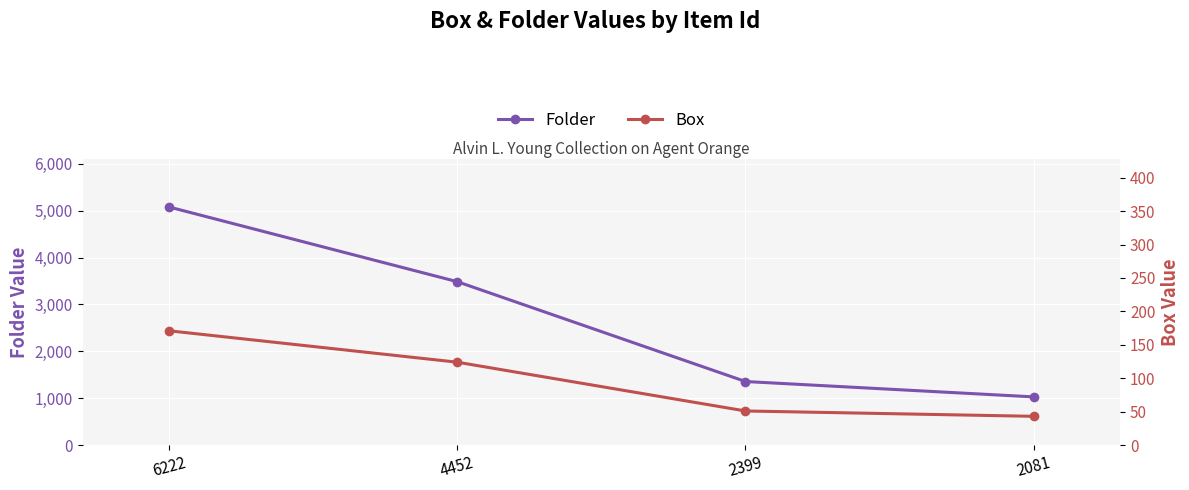

What is the total value across all series at 4452?

3611